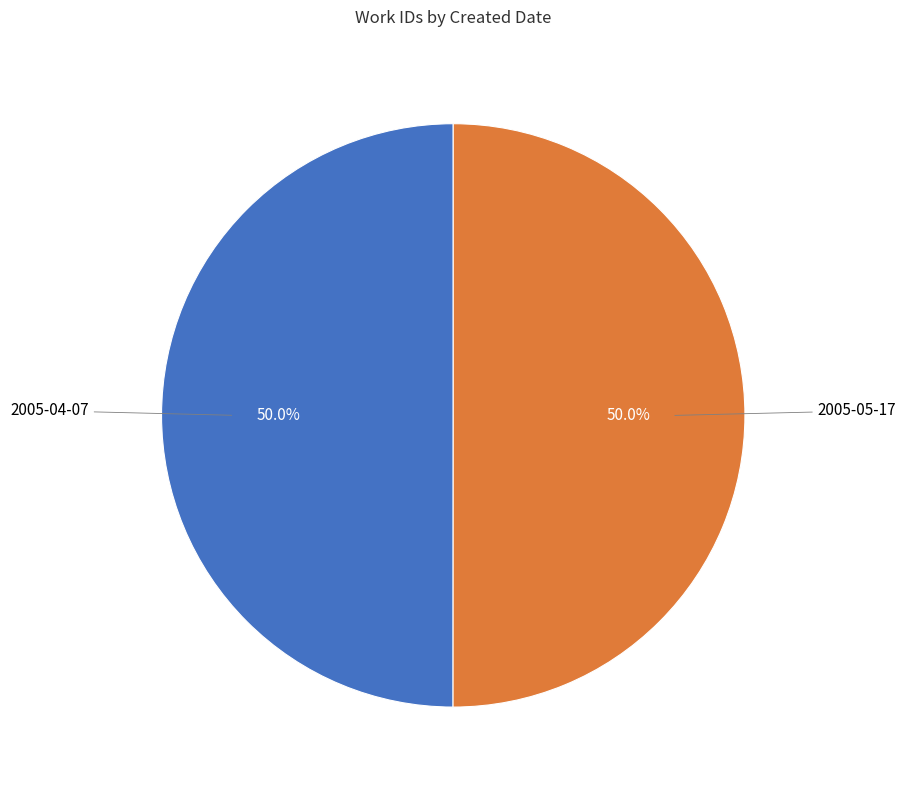

Combined, do 2005-05-17 and 2005-04-07 account for over 50%?

Yes